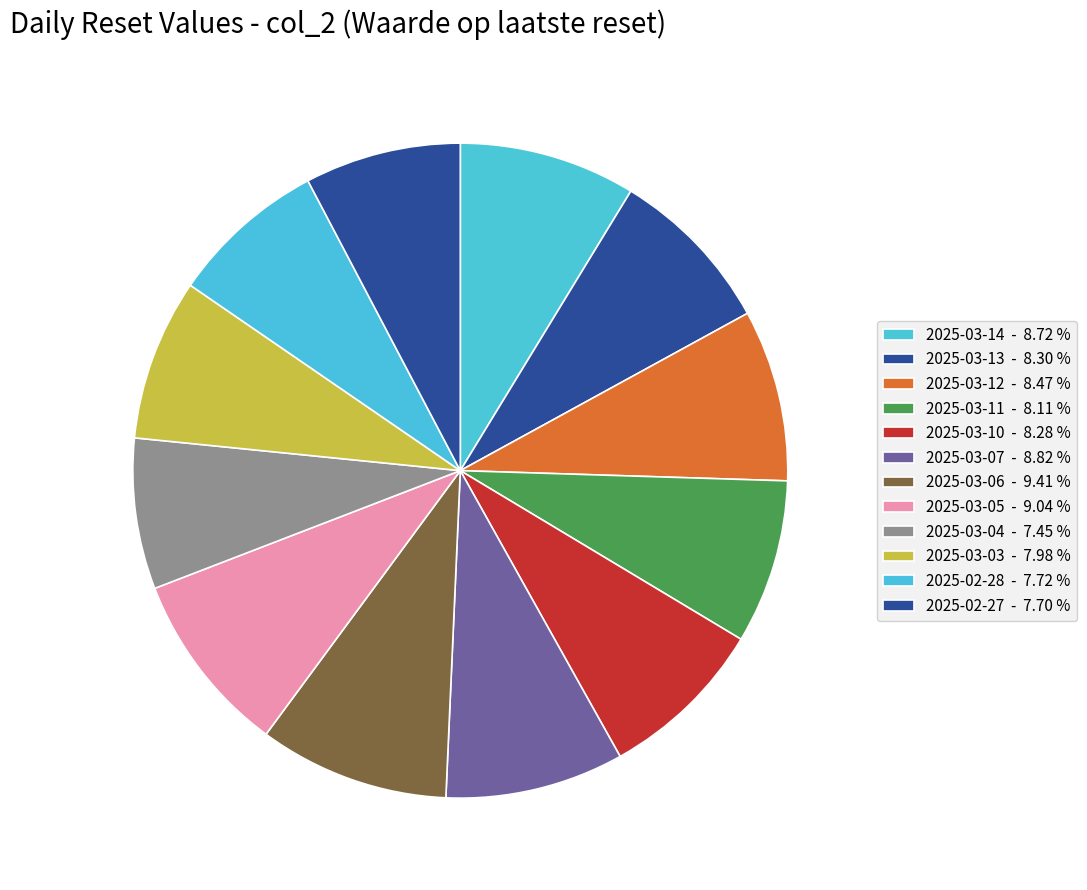

Count the number of slices in the pie.

12